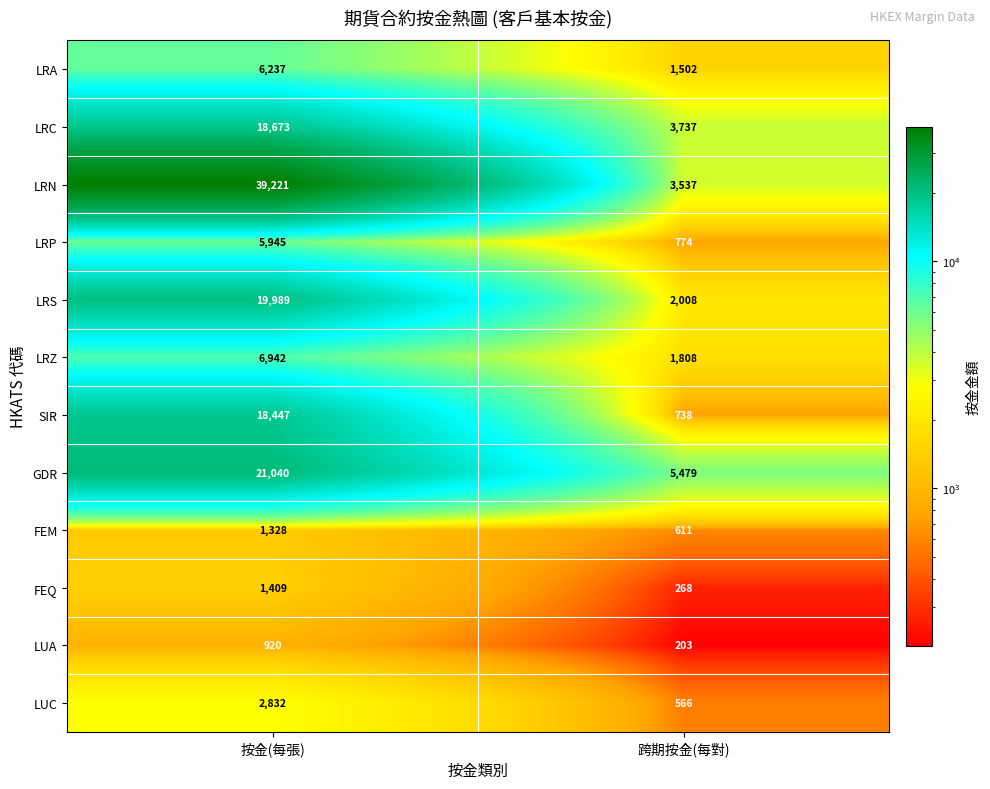

Which series has the largest total across all categories?

LRN